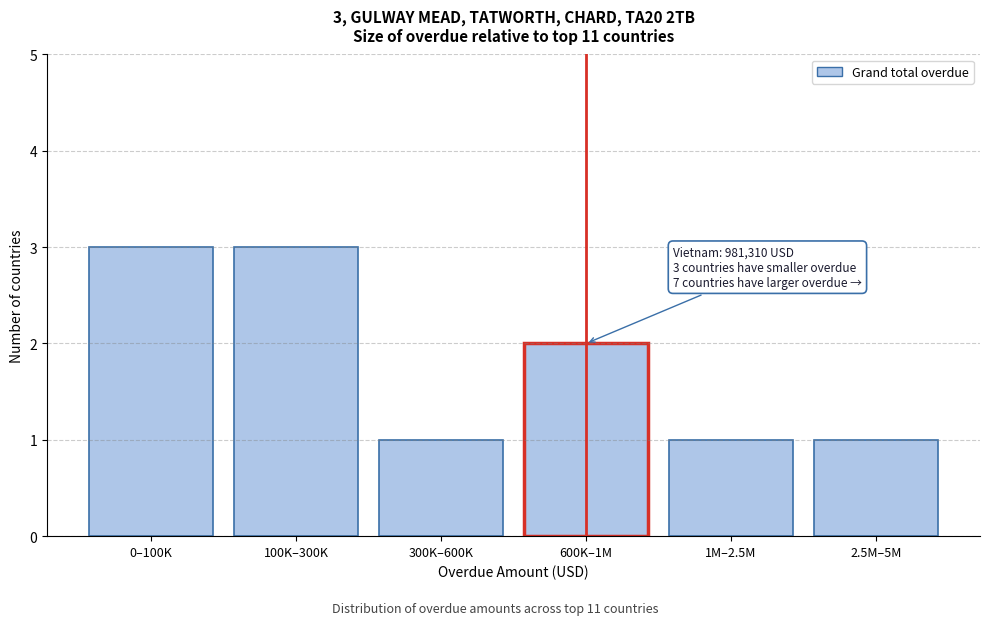

Reading right to left, extract all data points from this chart.

2.5M–5M=1	1M–2.5M=1	600K–1M=2	300K–600K=1	100K–300K=3	0–100K=3